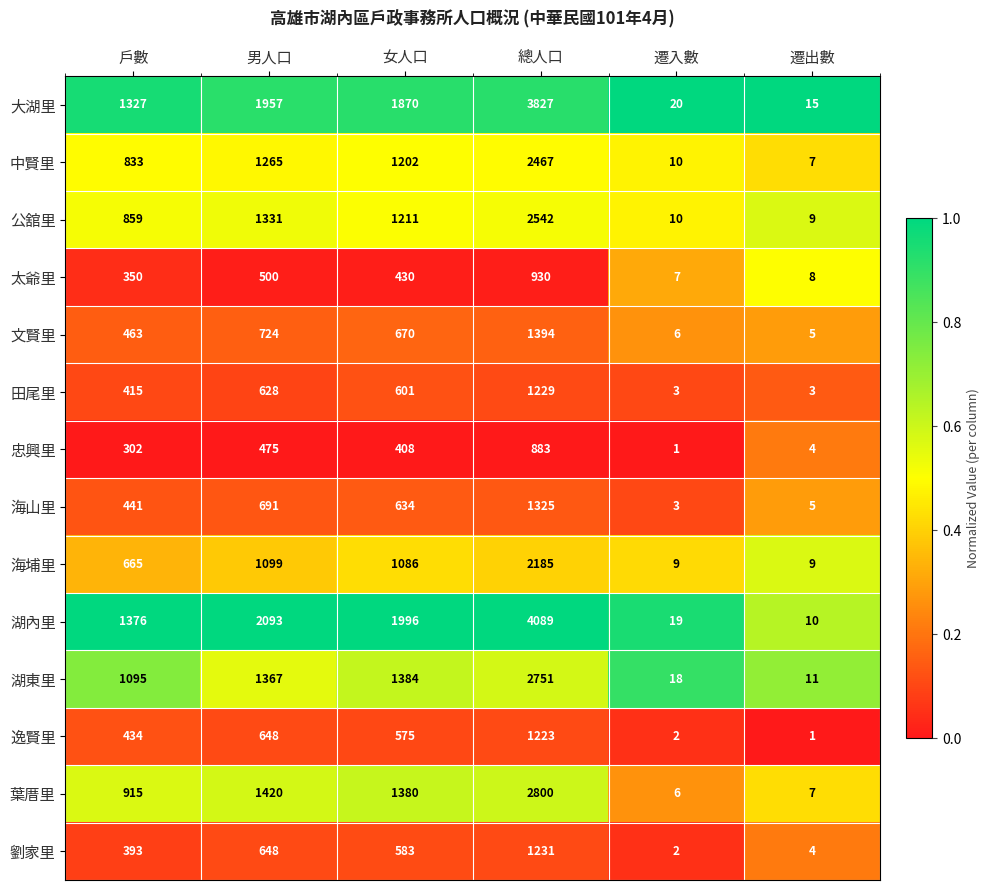

How many categories are shown in the chart?

6